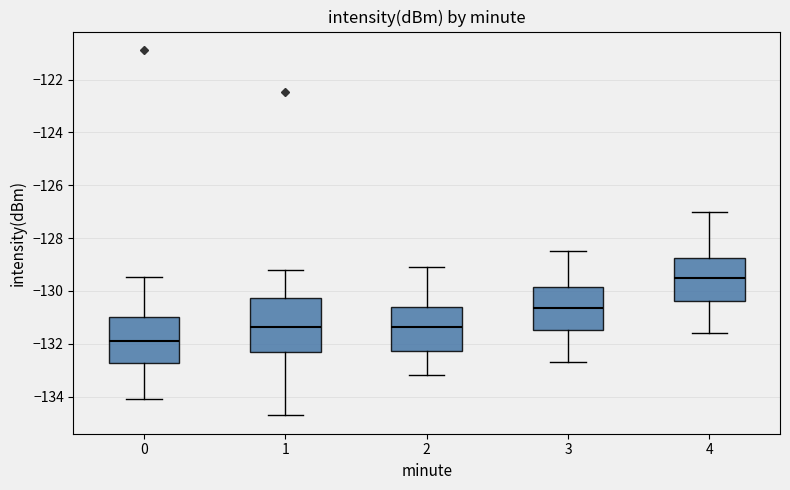

Reading left to right, read every box against the y-axis: the position of its median line, the range the box covers, and the ends of its whiskers. The values are not printed on the chart, so give them approximately, as read against the axis.

0: median -131.8, box -132.8 to -131.0, whiskers -134.2 to -129.4
1: median -131.4, box -132.4 to -130.2, whiskers -134.8 to -129.2
2: median -131.4, box -132.2 to -130.6, whiskers -133.2 to -129.0
3: median -130.6, box -131.4 to -129.8, whiskers -132.6 to -128.4
4: median -129.4, box -130.4 to -128.8, whiskers -131.6 to -127.0